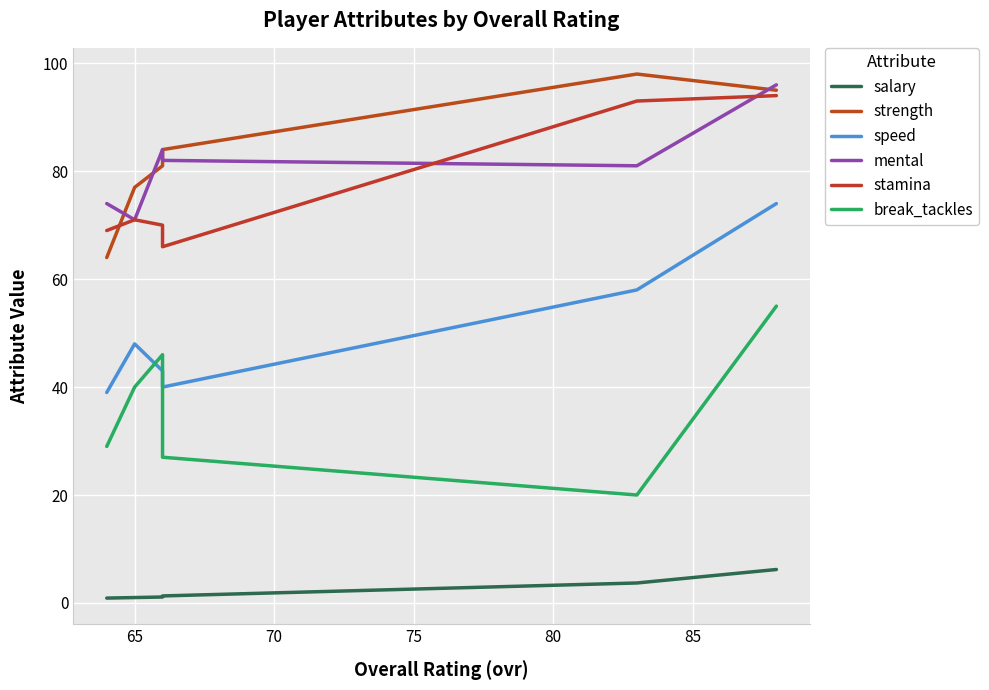

Reading left to right, list all the values displayed in this chart.

salary: 0.9	1.0	1.1	1.3	3.7	6.2
strength: 64.0	77.0	81.0	84.0	98.0	95.0
speed: 39.0	48.0	43.0	40.0	58.0	74.0
mental: 74.0	71.0	84.0	82.0	81.0	96.0
stamina: 69.0	71.0	70.0	66.0	93.0	94.0
break_tackles: 29.0	40.0	46.0	27.0	20.0	55.0